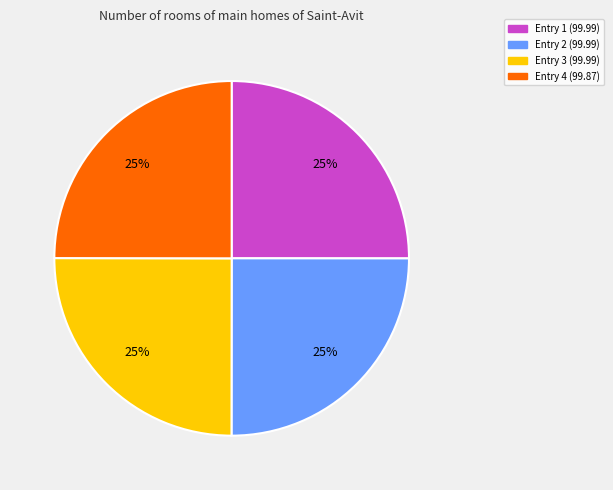

Is there any slice that represents more than half of the pie?

No